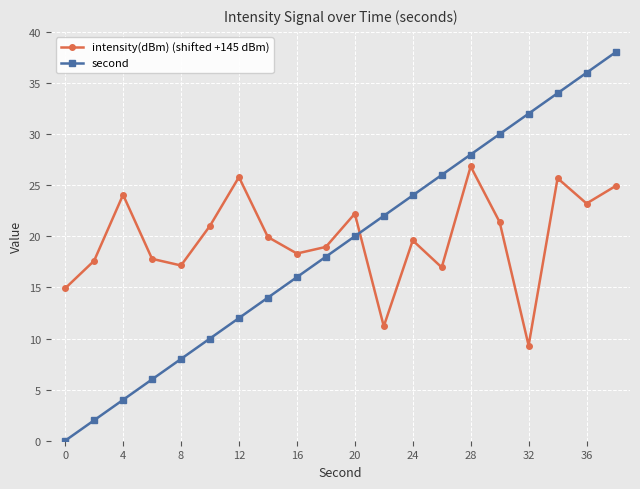

What is the value of the intensity(dBm) (shifted +145 dBm) point at the 7th from the left?

25.8